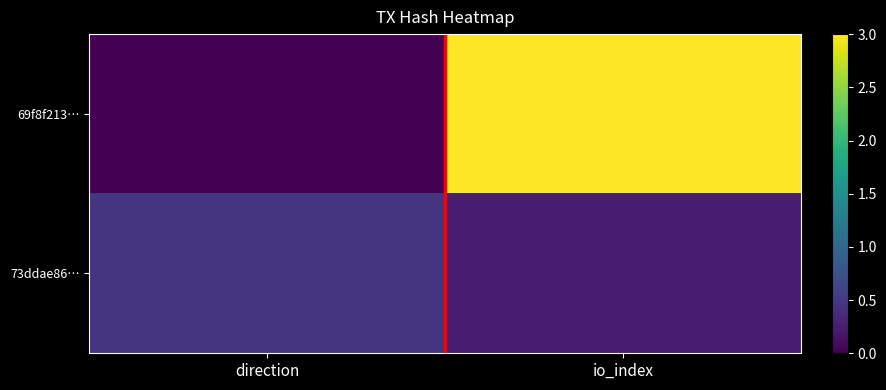

Reading left to right, list all the values displayed in this chart.

69f8f213…: direction=0.0	io_index=3.0
73ddae86…: direction=0.5	io_index=0.2